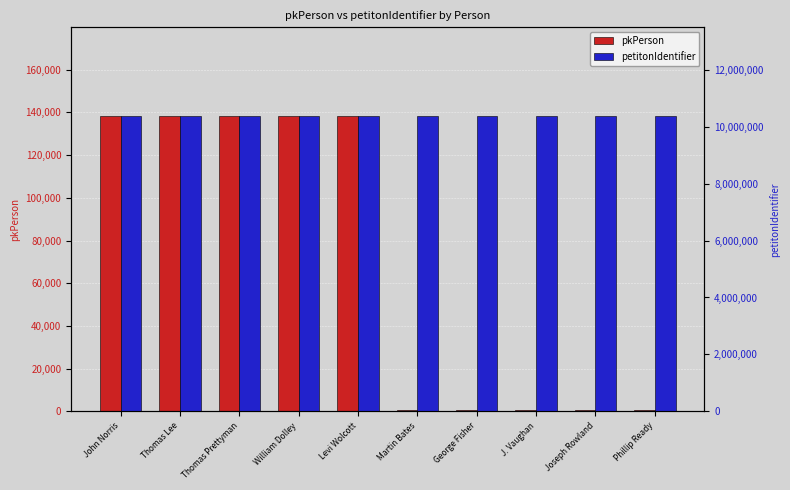

What is the average value of the petitonIdentifier series?

10382403